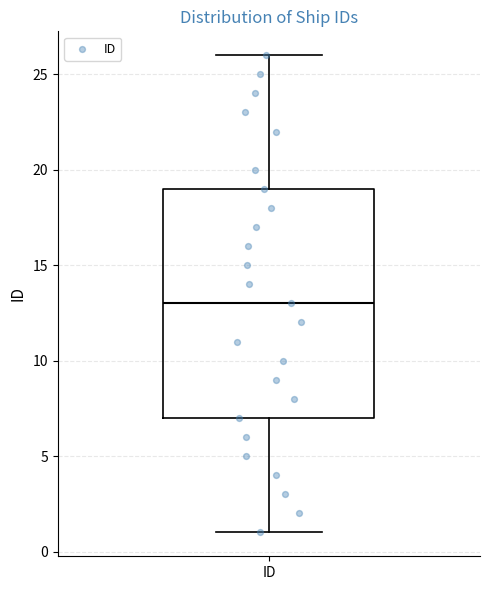

Read this box plot against the y-axis: the position of the median line, the range covered by the box, and the ends of both whiskers. The values are not printed on the chart, so give them approximately, as read against the axis.

median 13, box 7 to 19, whiskers 1 to 26